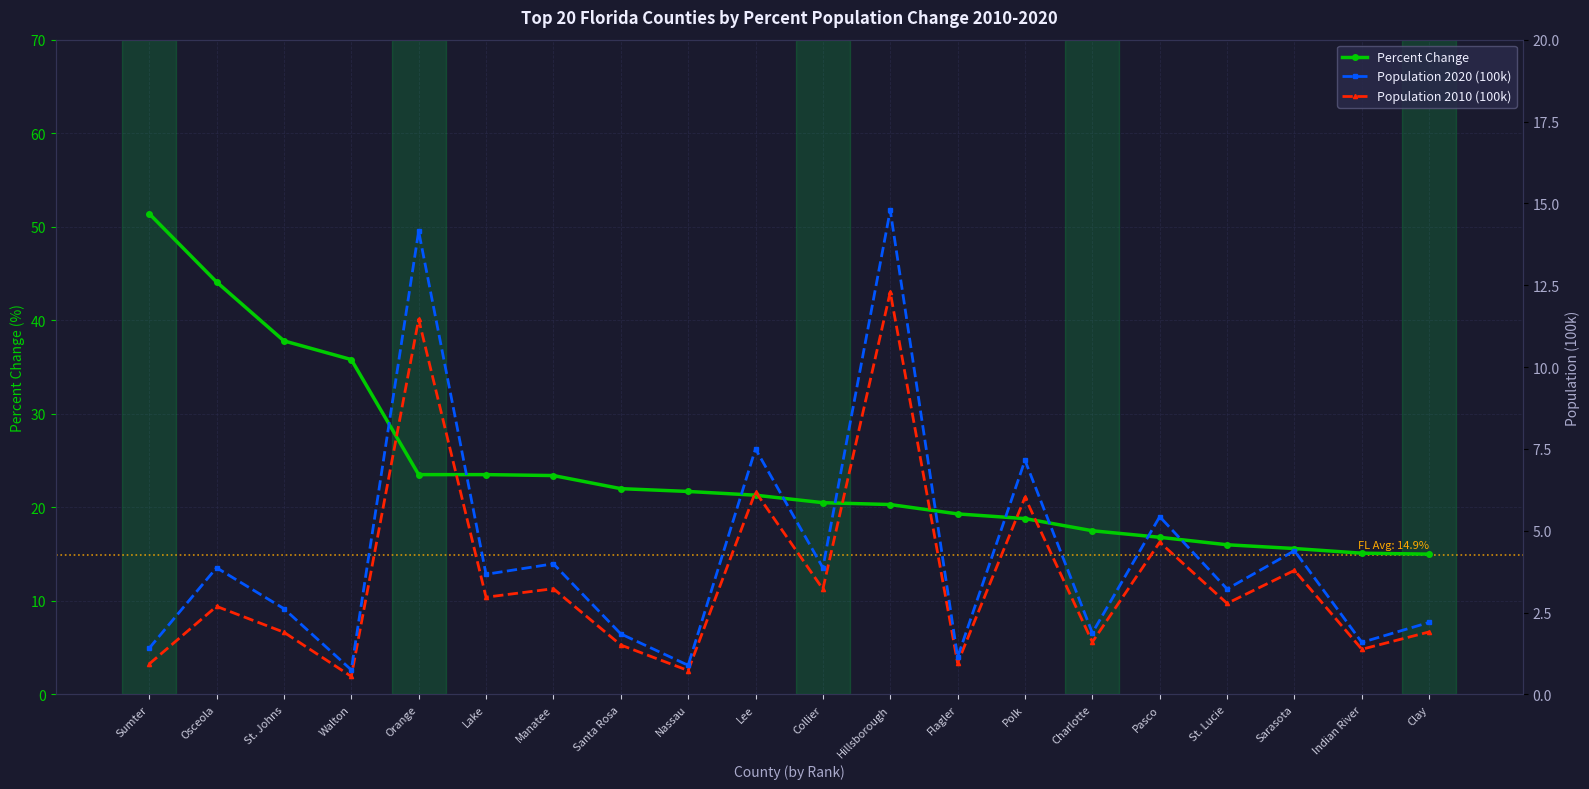

What is the label of the 13th point from the left?

Flagler